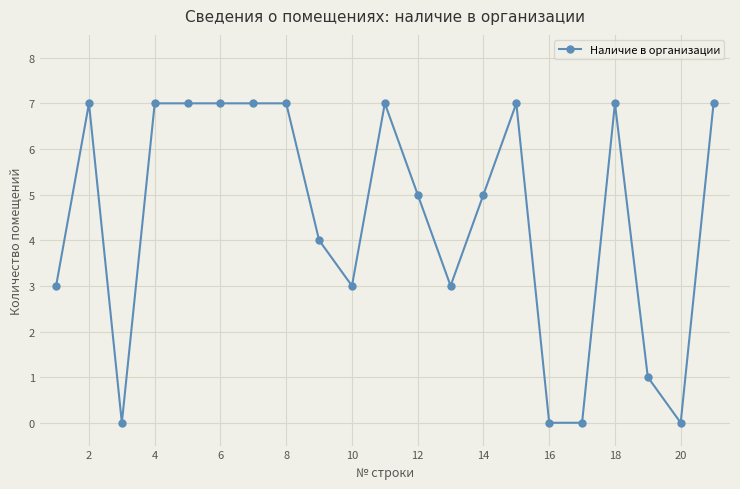

What is the difference between the maximum and minimum values?

7